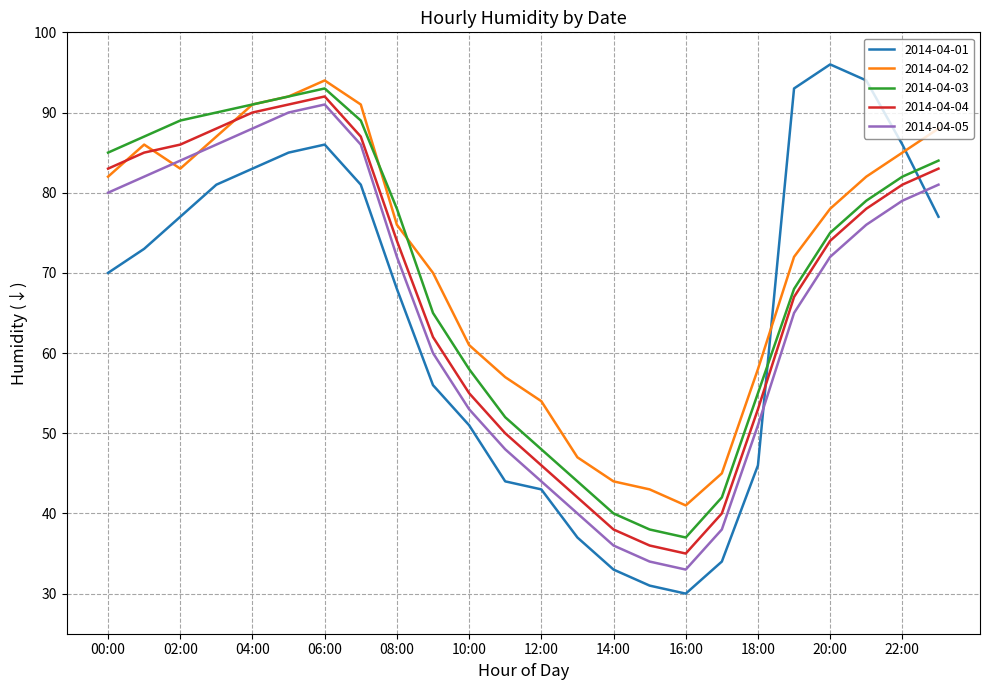

True or false: 2014-04-03 has more than 1 interior local peaks.

False